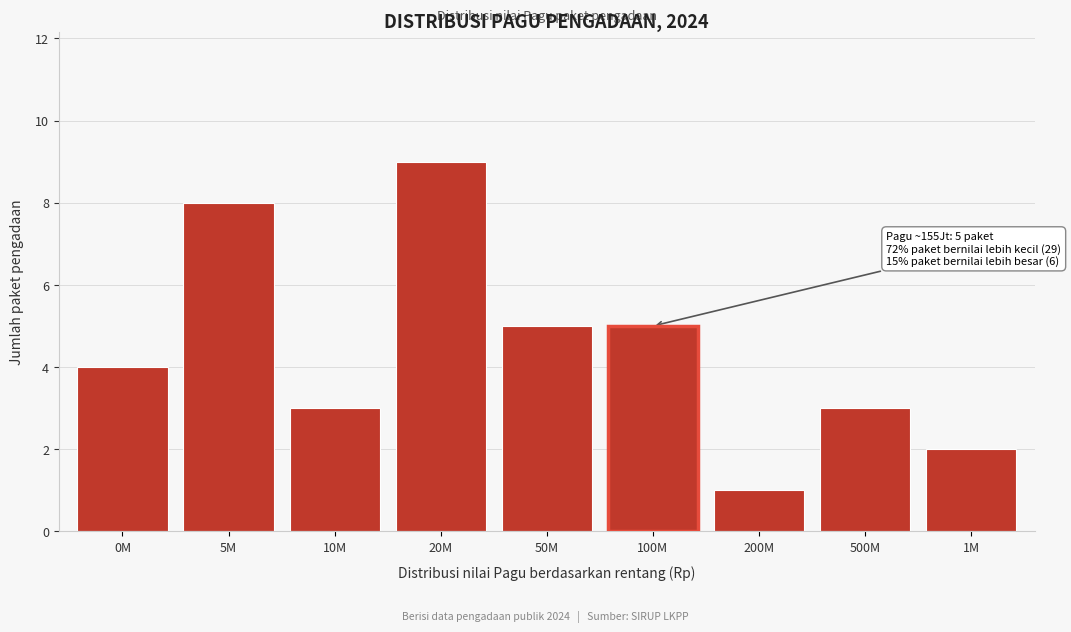

Reading left to right, extract all data points from this chart.

0M=4	5M=8	10M=3	20M=9	50M=5	100M=5	200M=1	500M=3	1M=2